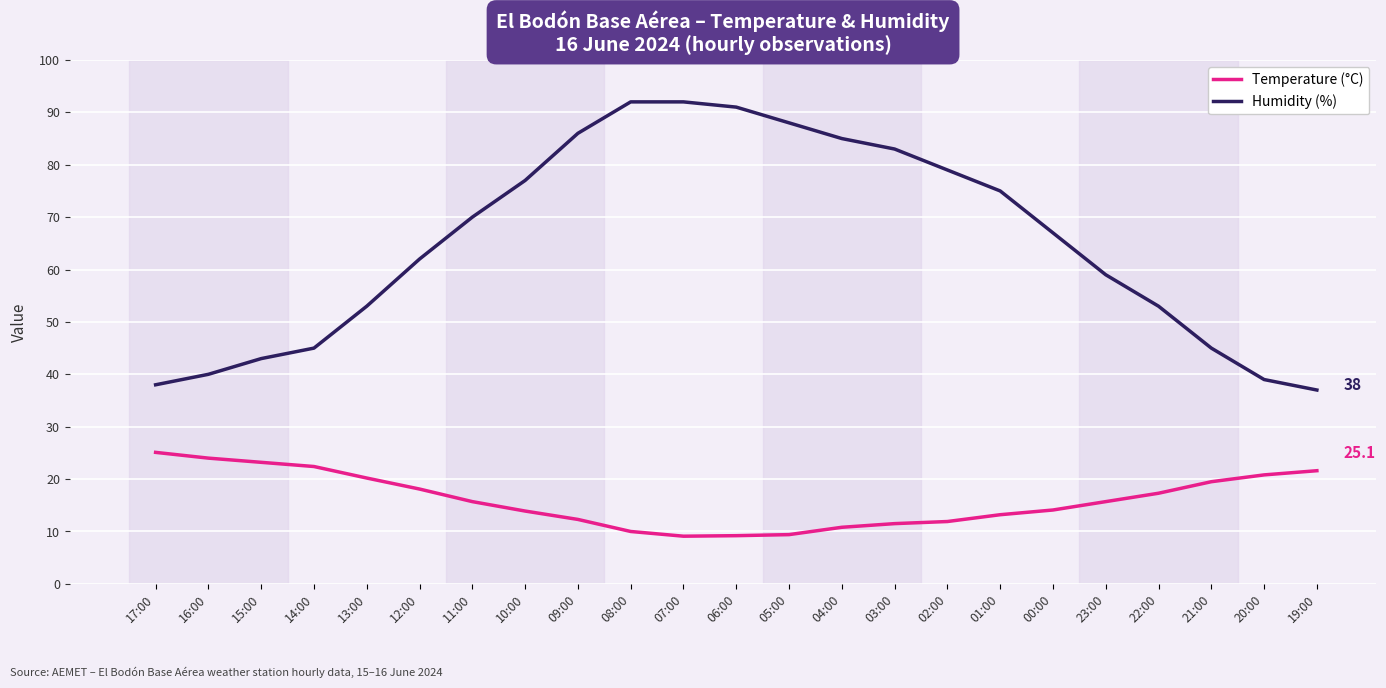

Where does the Humidity (%) series first go above 67?

11:00